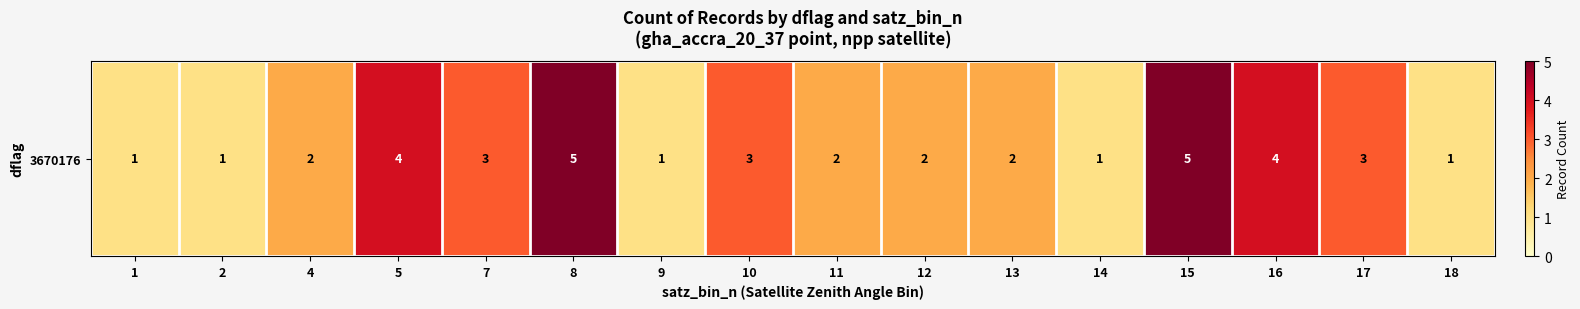

List the labels in order of value, smallest first.

1, 2, 9, 14, 18, 4, 11, 12, 13, 7, 10, 17, 5, 16, 8, 15